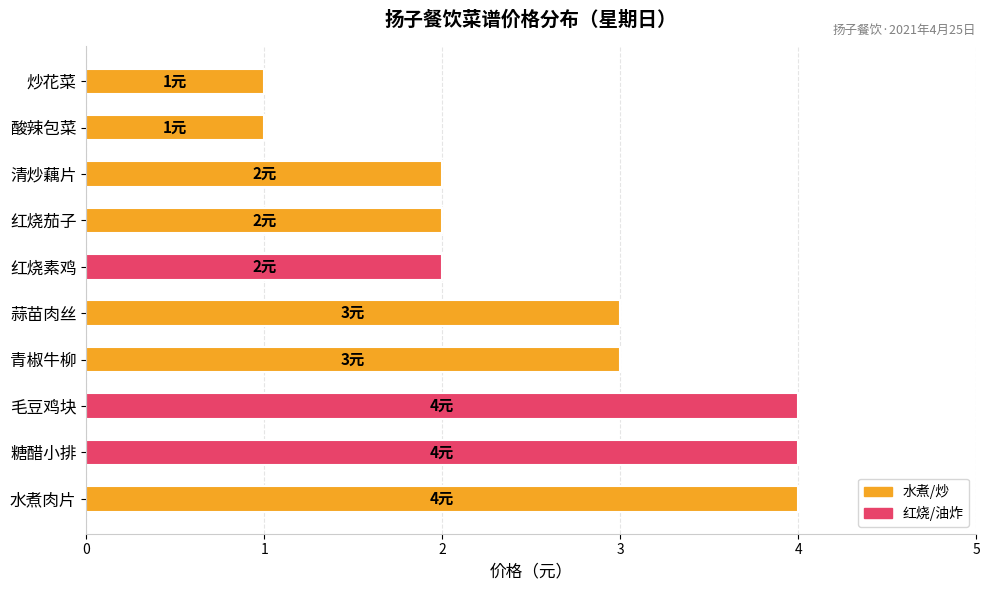

What is the difference between the maximum and minimum values?

3